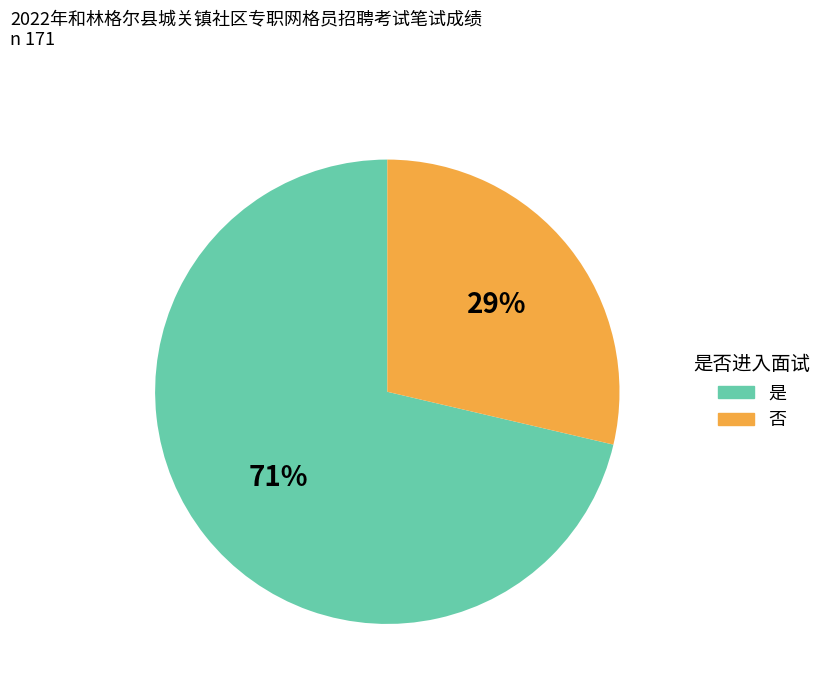

Rank the categories by value from highest to lowest.

是, 否